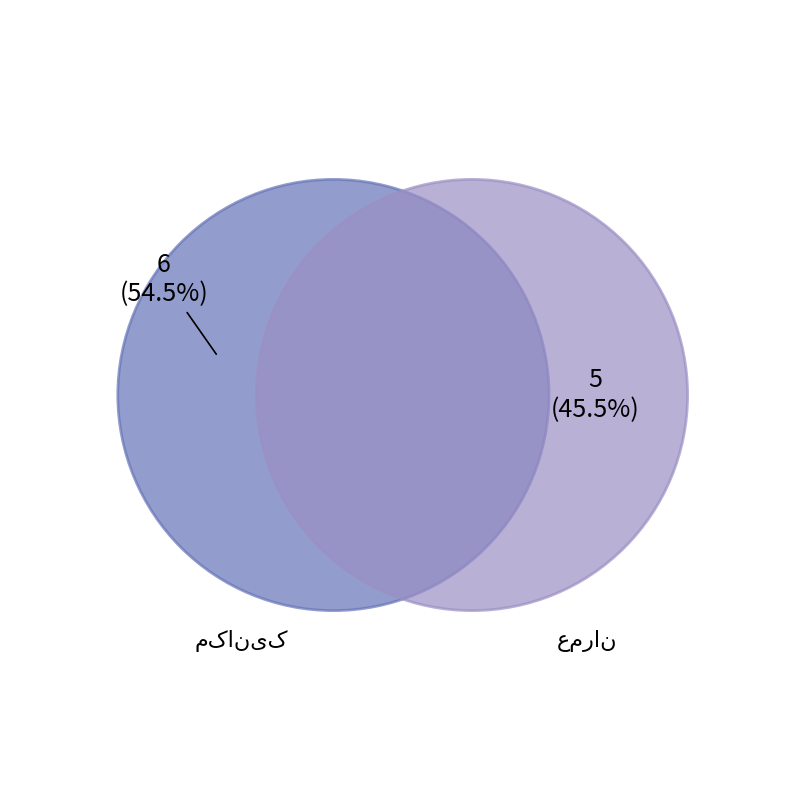

Rank the categories by value from lowest to highest.

عمران, مکانیک